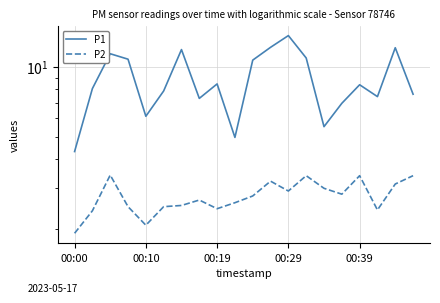

At how many categories does at least one series exceed 3?

20